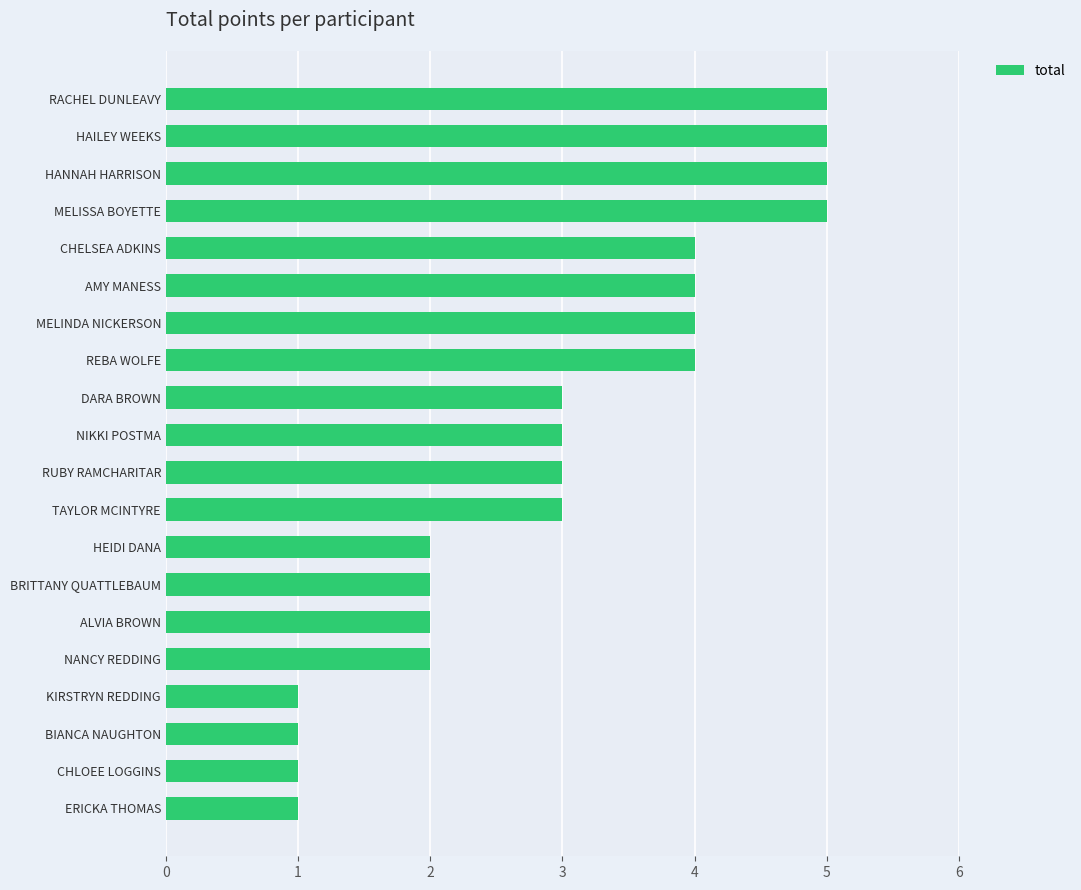

What is the difference between the maximum and minimum values?

4